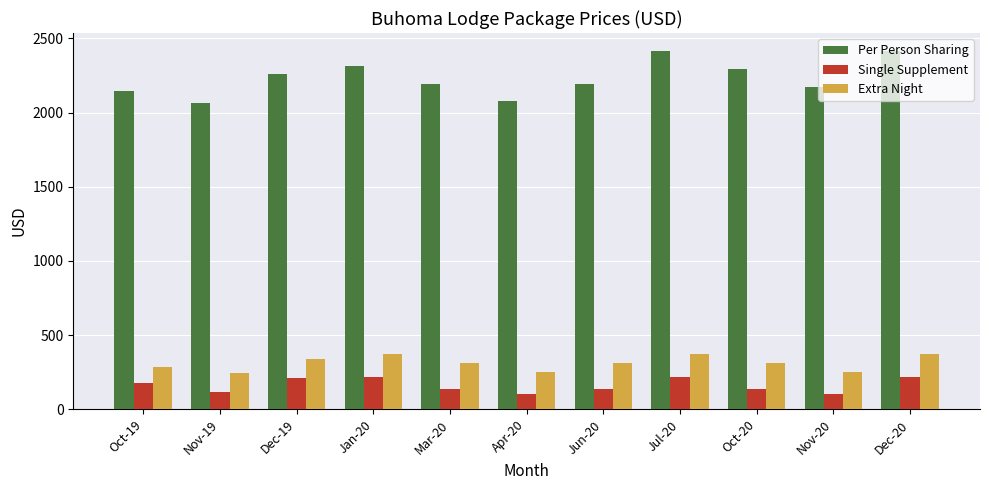

Which series has the largest range (max minus min)?

Per Person Sharing